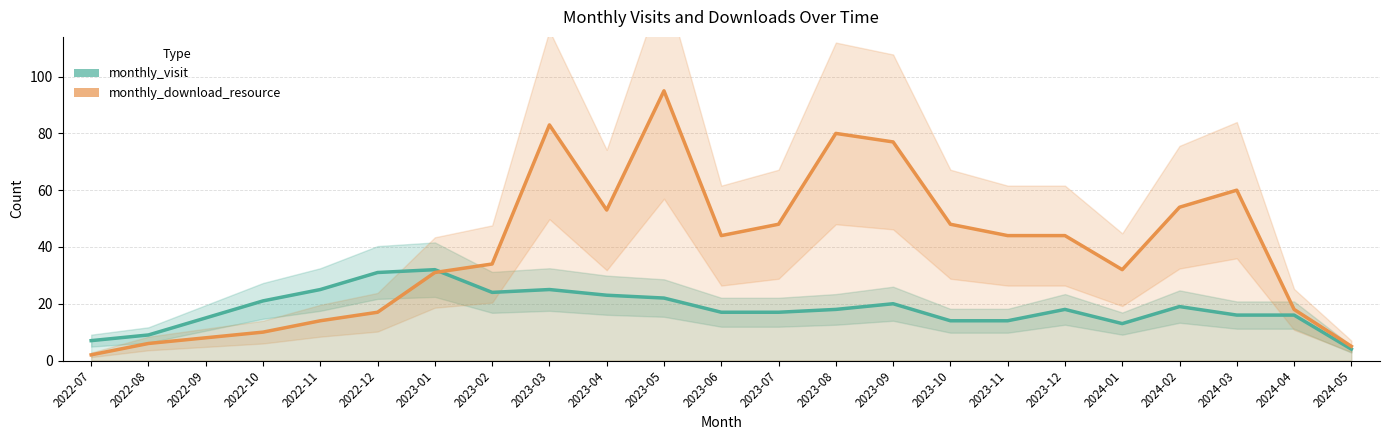

At which label is monthly_visit closest to 18?

2023-08